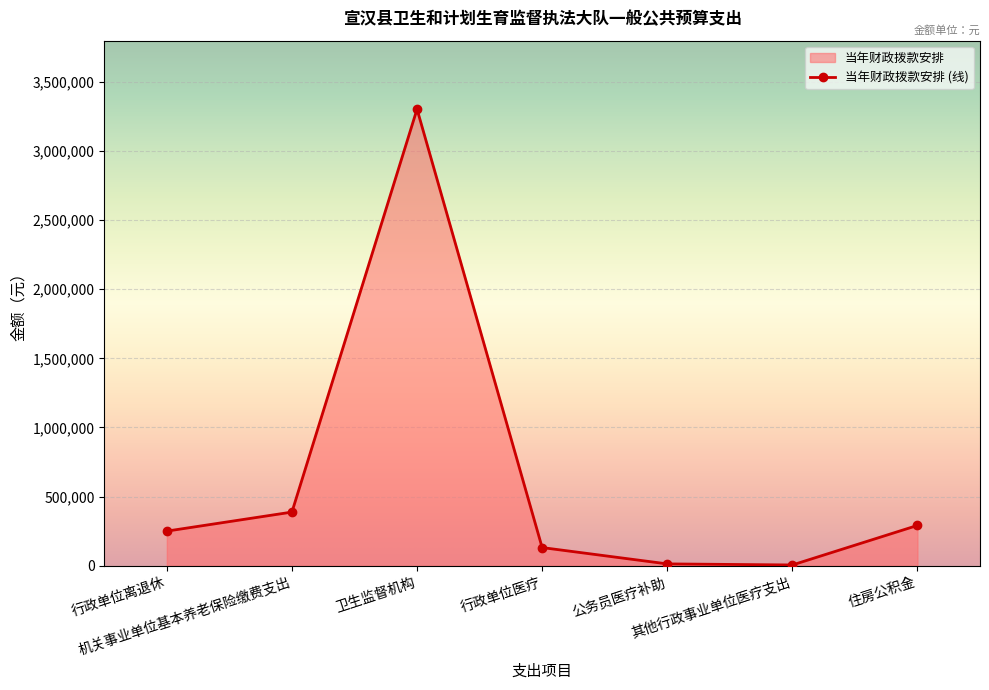

What is the change in value from 卫生监督机构 to 其他行政事业单位医疗支出?

-3295381